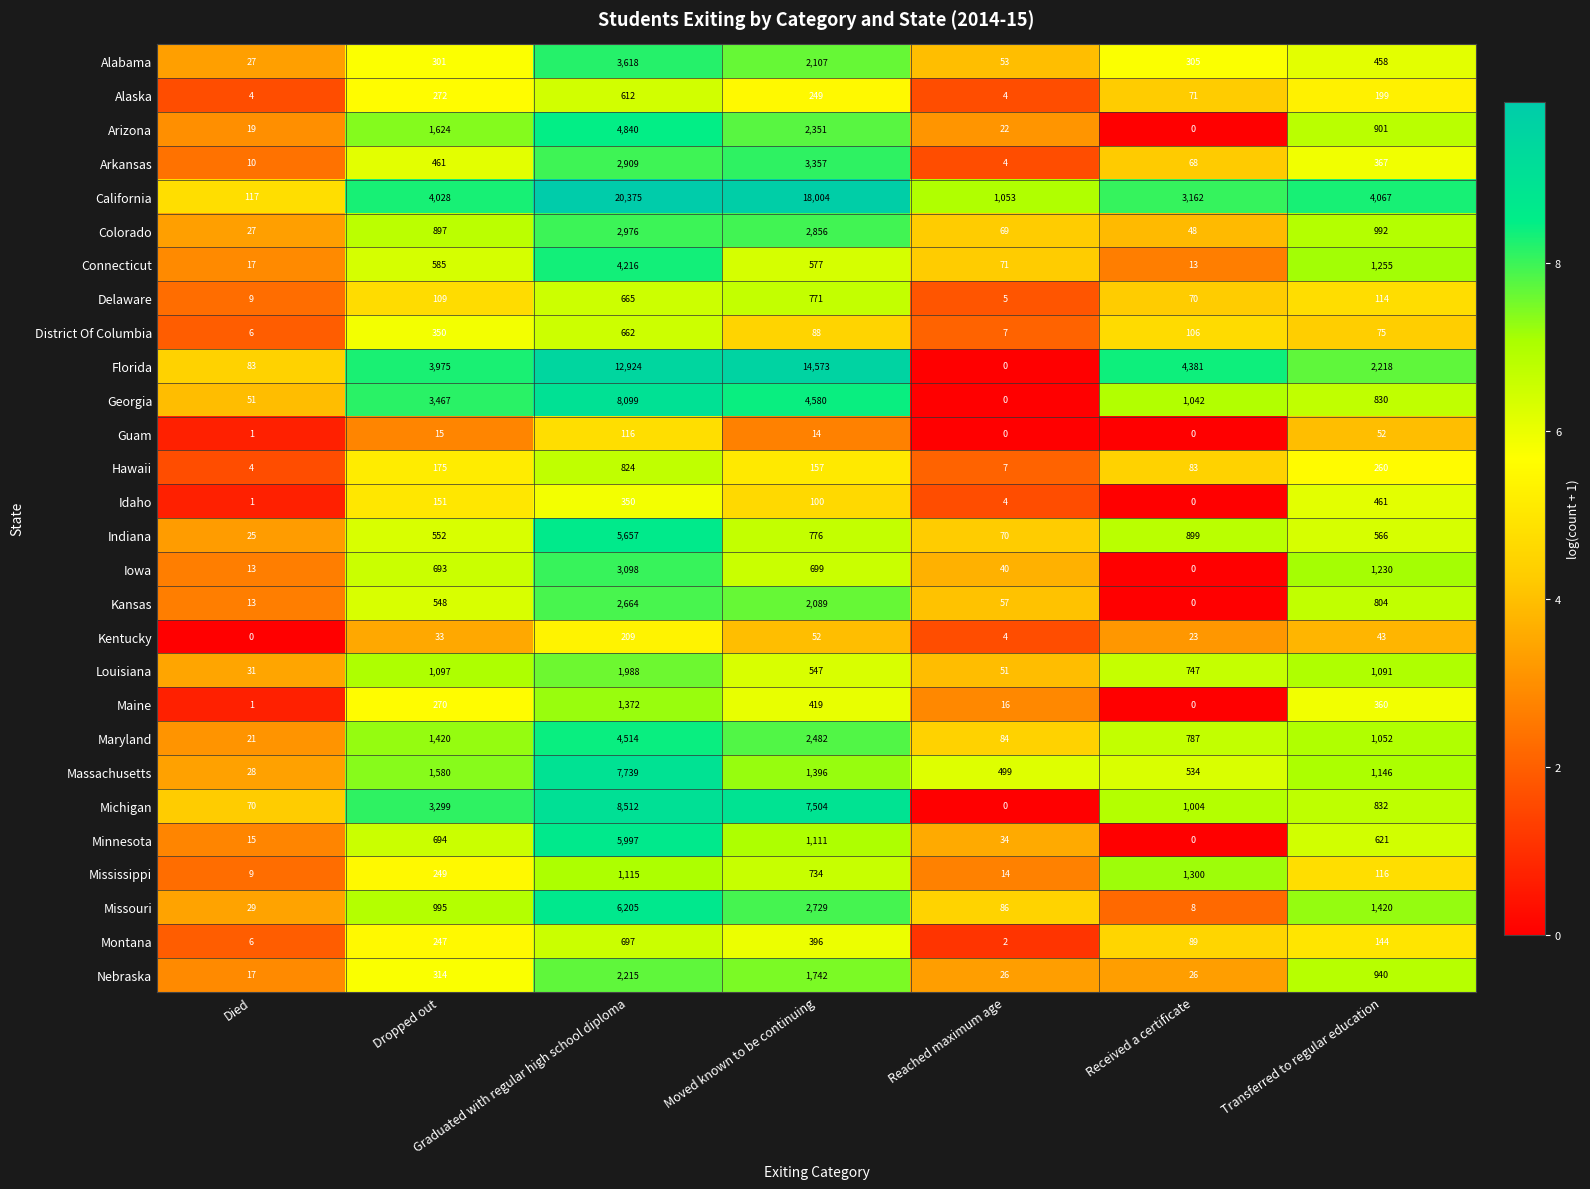

What is the maximum value shown in the chart?

20375